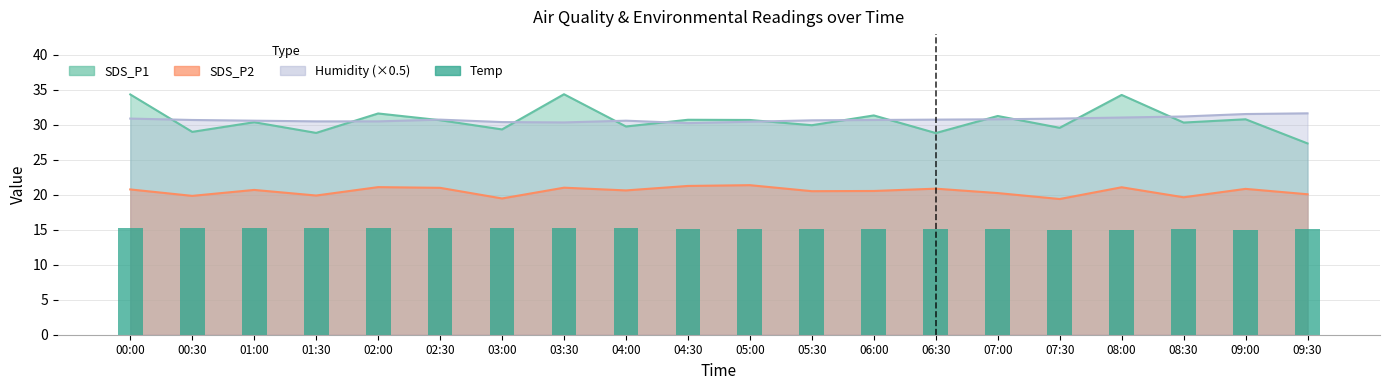

List the labels in order of value, smallest first.

07:30, 08:00, 09:00, 04:30, 05:00, 05:30, 06:00, 06:30, 07:00, 08:30, 09:30, 01:30, 02:00, 02:30, 03:00, 03:30, 04:00, 00:00, 00:30, 01:00